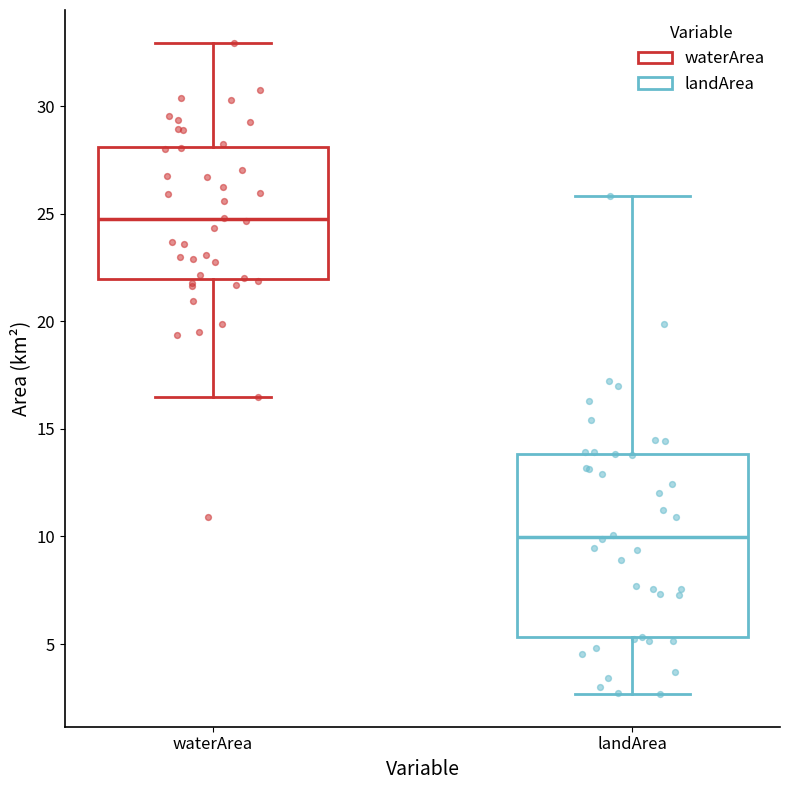

Reading left to right, transcribe this box plot: for each box, give where its median line is, the range the box spans, and where its two whiskers end, as read against the y-axis. The values are not printed on the chart, so give them approximately, as read against the axis.

waterArea: median 24.5, box 22.0 to 28.0, whiskers 16.5 to 33.0
landArea: median 10.0, box 5.5 to 14.0, whiskers 2.5 to 26.0